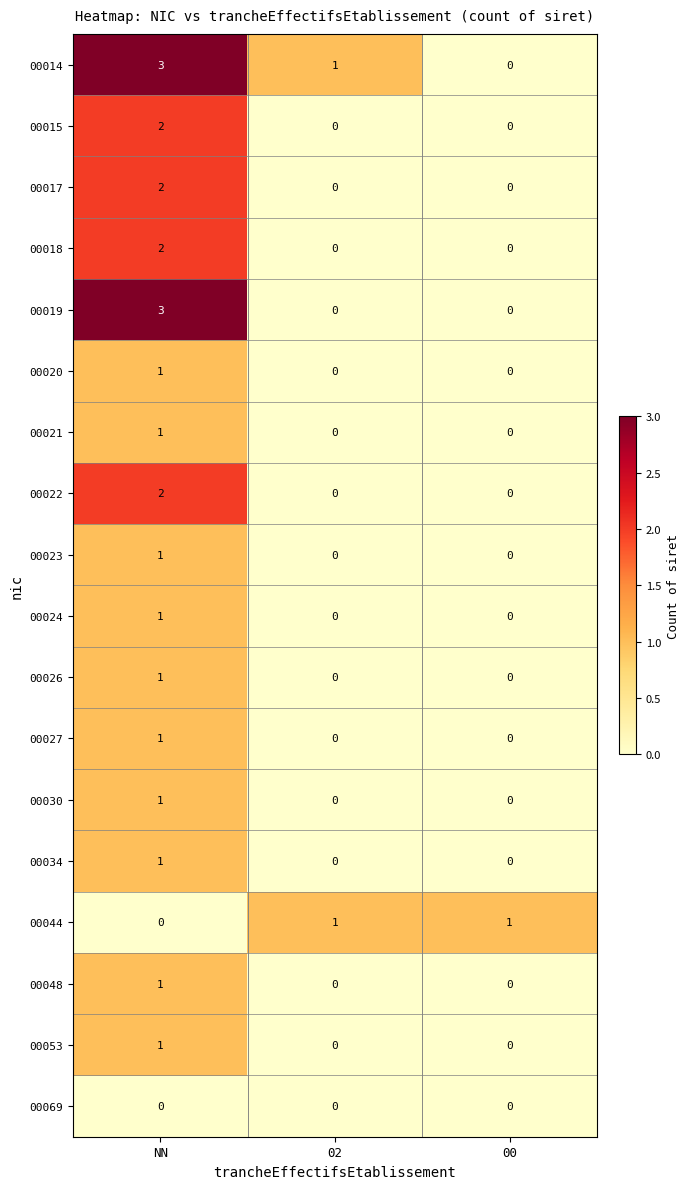

Count the 00027 values in the range 0 to 1.

3